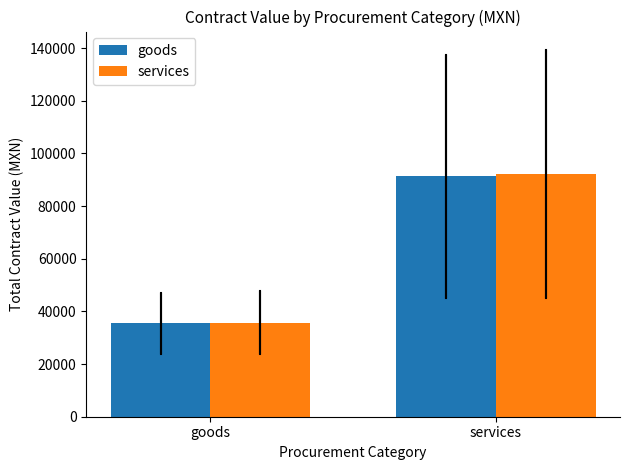

At which category does the chart reach its peak across all series?

services